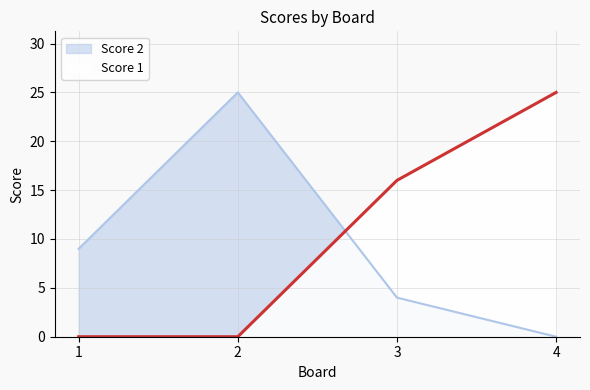

Between 4 and 1, which is larger?

1